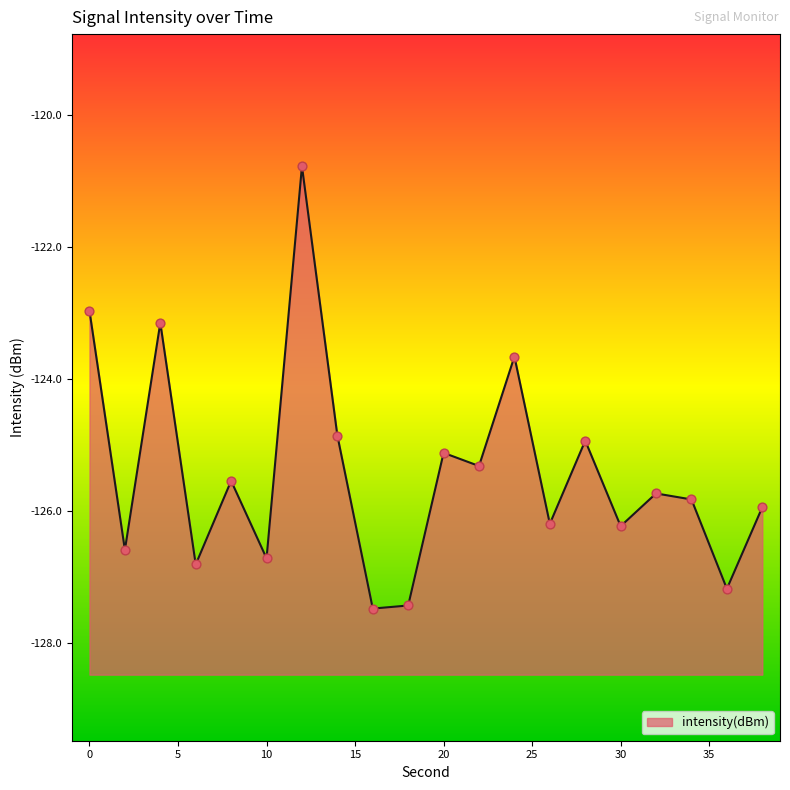

What is the change in value from 0 to 18?

-4.5